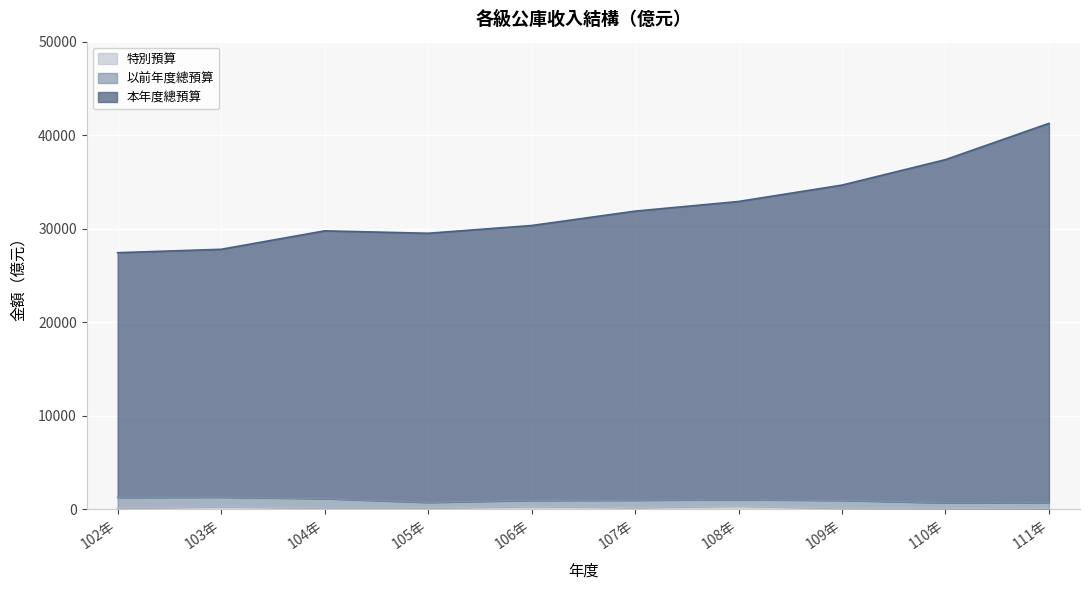

At which category is the sum across all series the highest?

111年